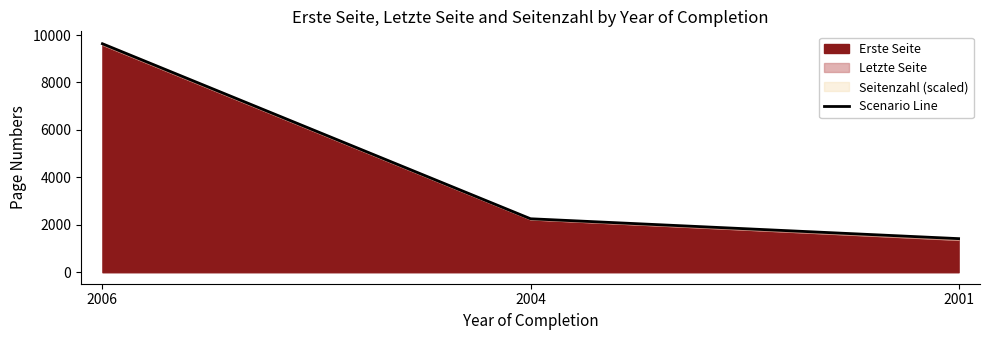

Rank the categories by value from lowest to highest.

2001, 2004, 2006